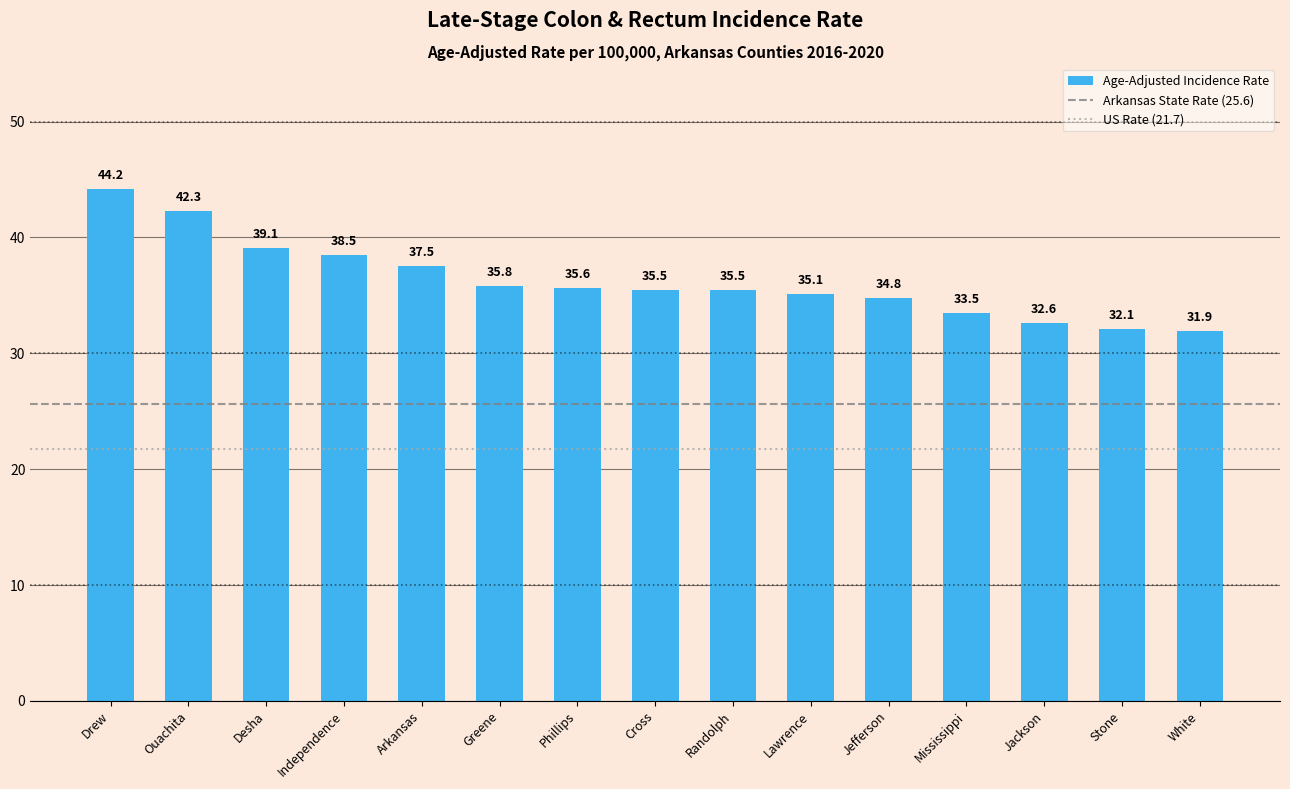

True or false: the data shows 74.9 at Drew.

False